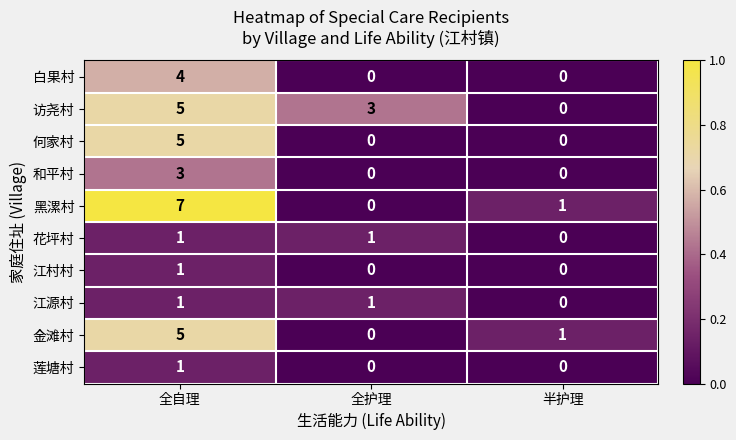

What is the difference between the second highest and minimum values in the 访尧村 series?

3